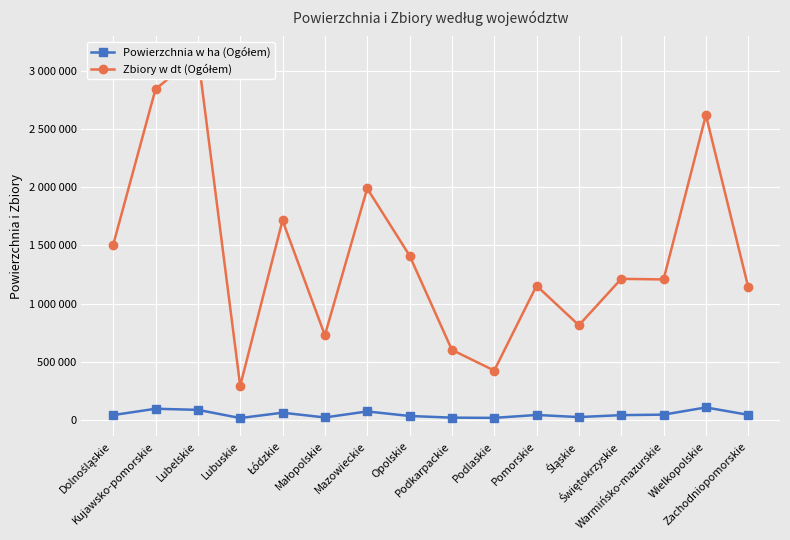

What is the sum of all Zbiory w dt (Ogółem) values?

22804322